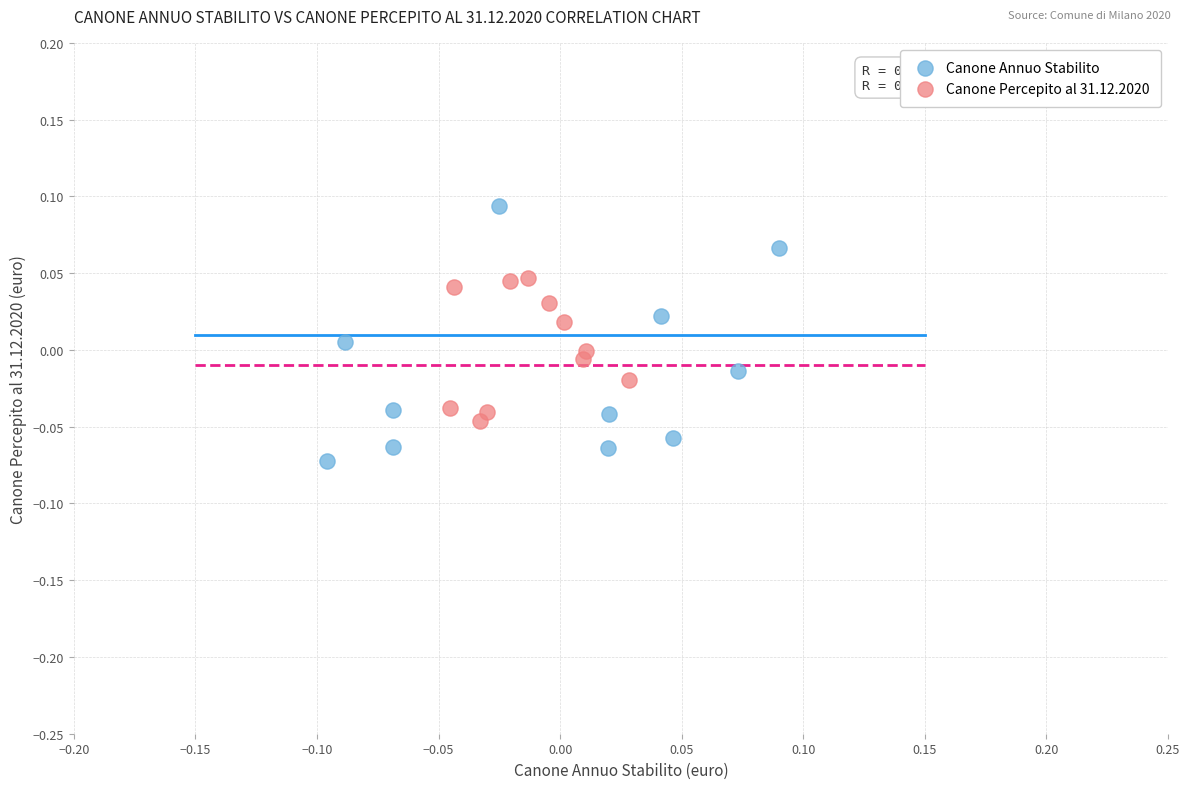

Which series reaches the minimum Y coordinate?

Canone Annuo Stabilito